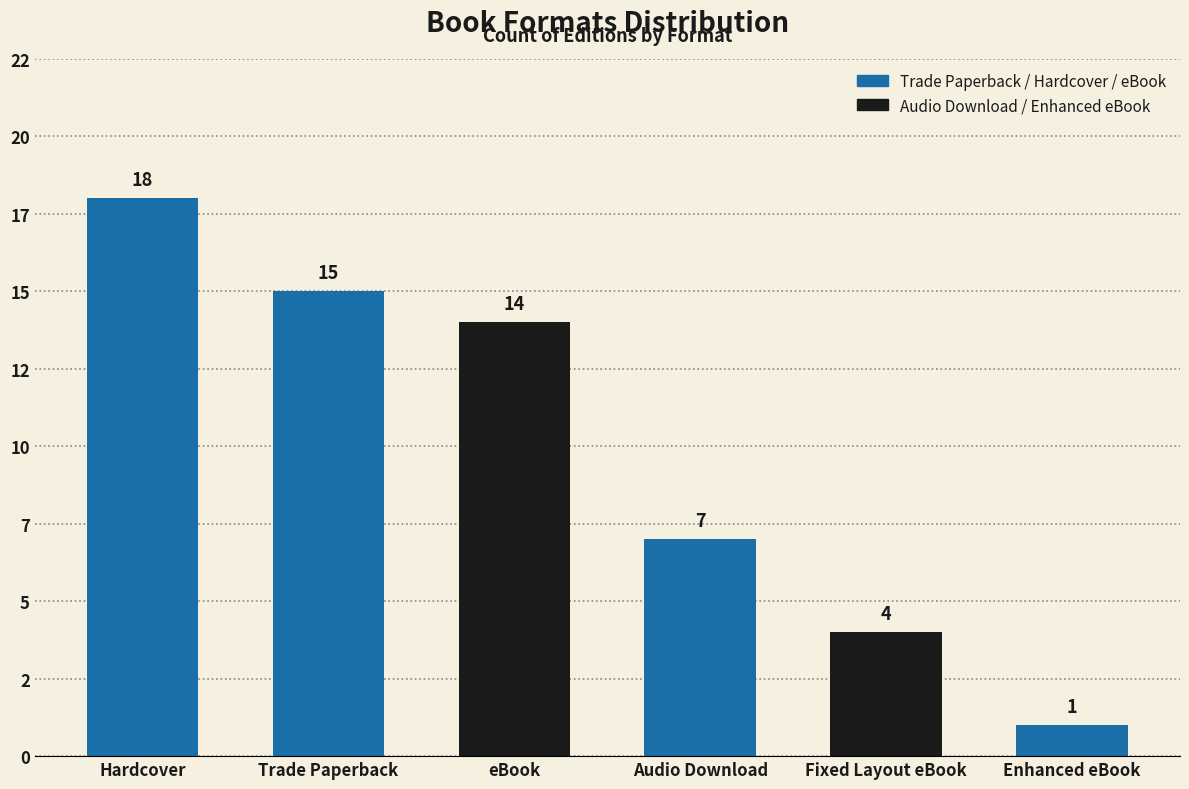

Are the bars horizontal?

No